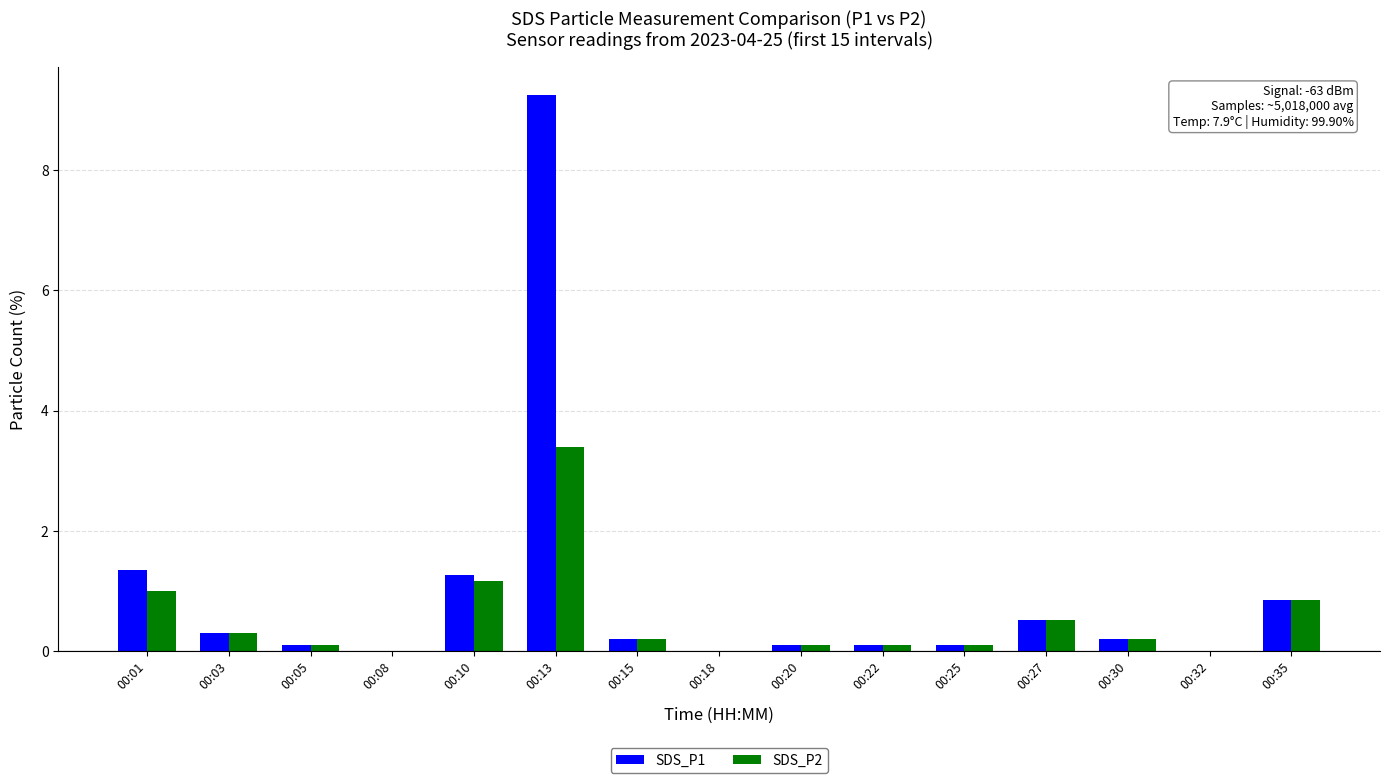

Are the bars horizontal?

No